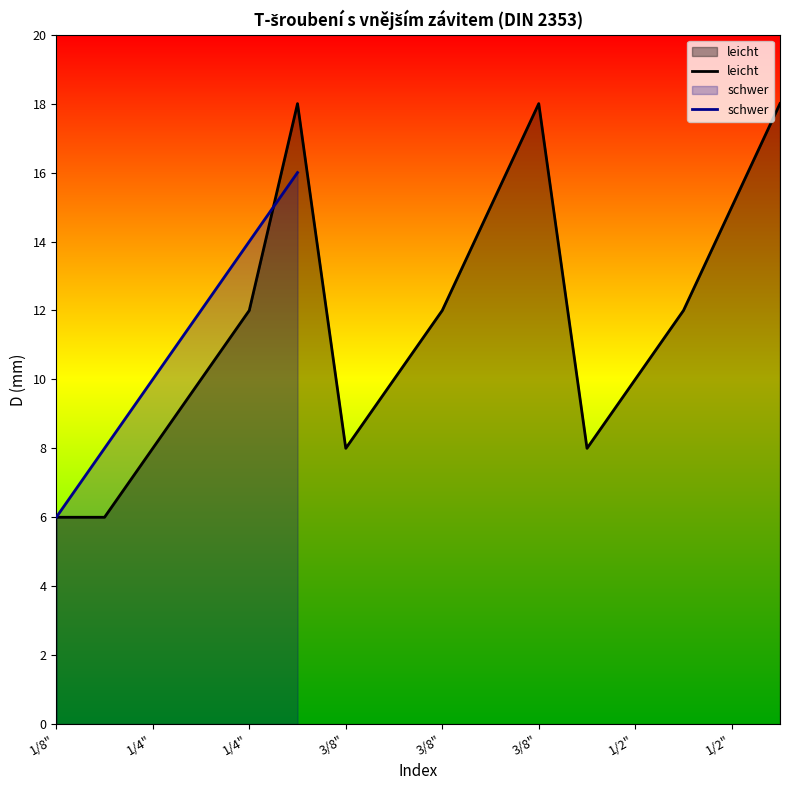

True or false: there are more than 2 points higher than both neighbors.

False